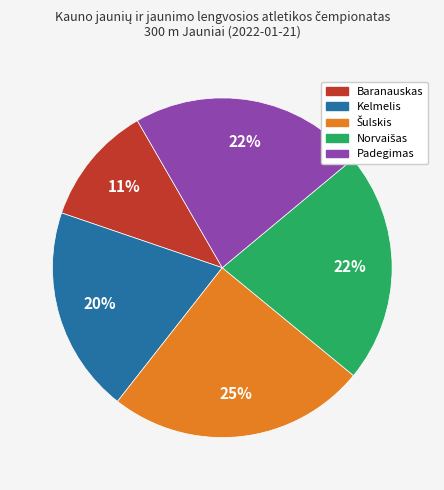

Which category has the smallest portion of the pie?

Baranauskas